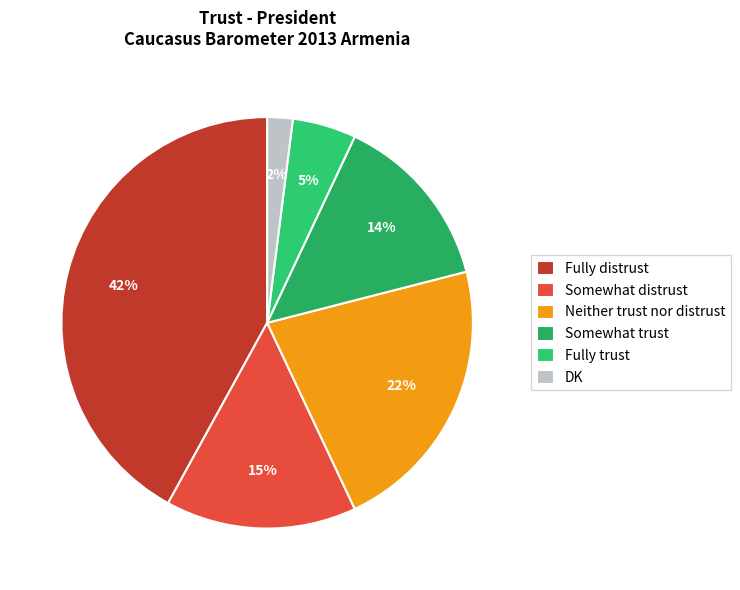

Is it true that DK is 2% of the pie?

True